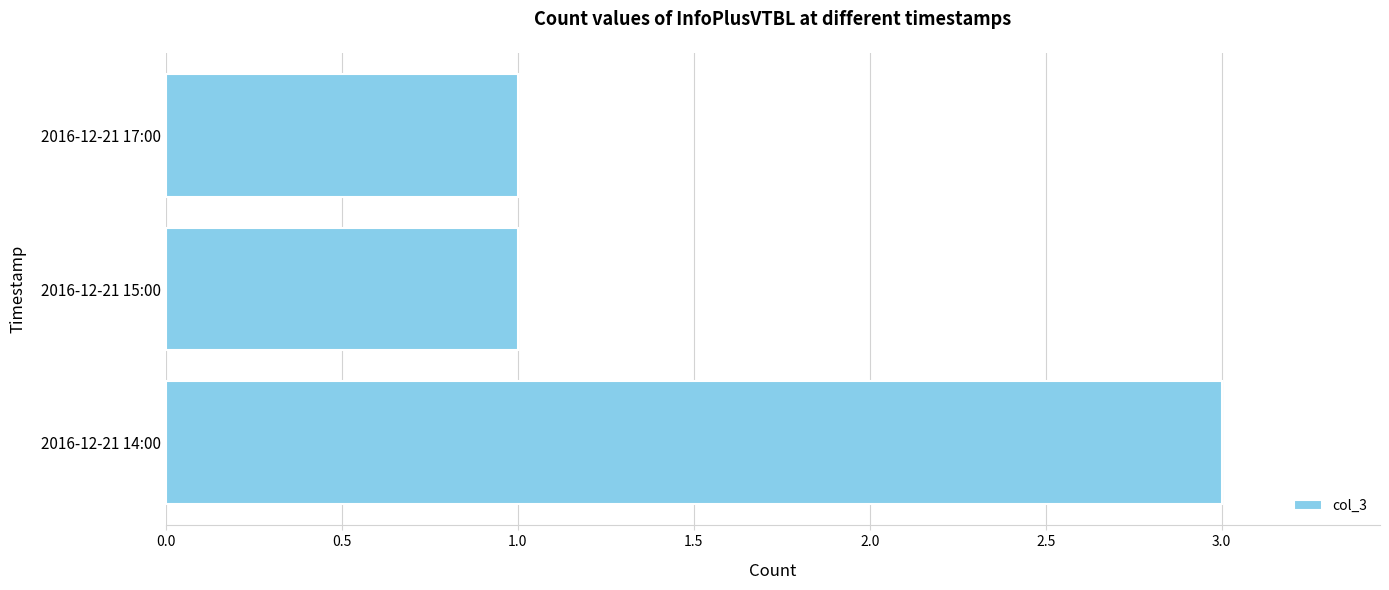

What is the sum of all values?

5